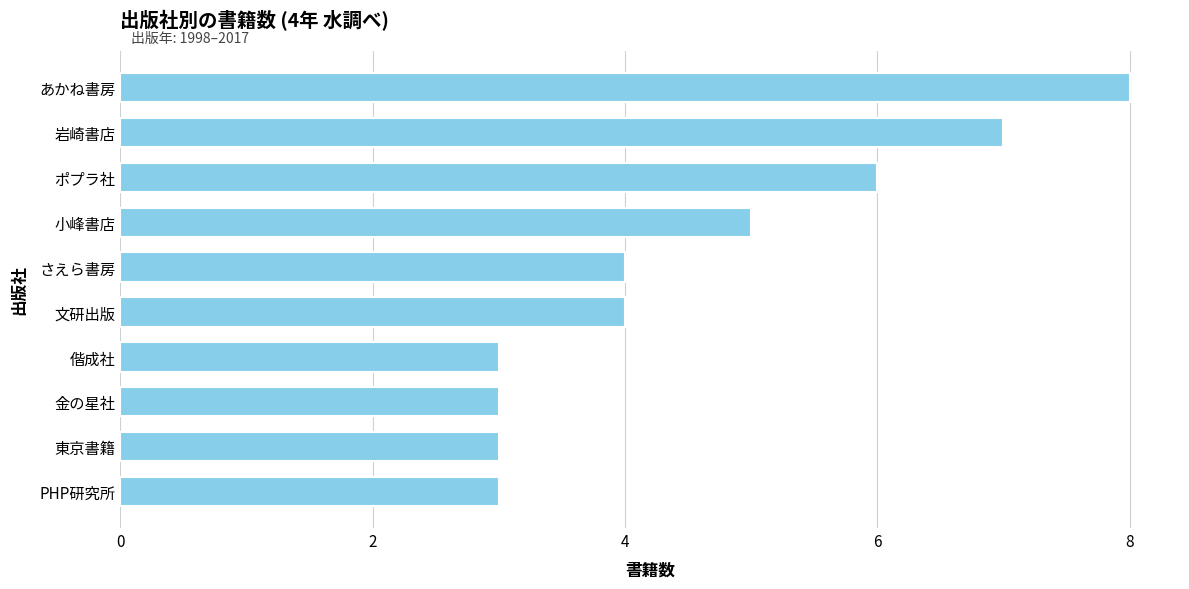

Reading bottom to top, extract all data points from this chart.

PHP研究所=3	東京書籍=3	金の星社=3	偕成社=3	文研出版=4	さえら書房=4	小峰書店=5	ポプラ社=6	岩崎書店=7	あかね書房=8